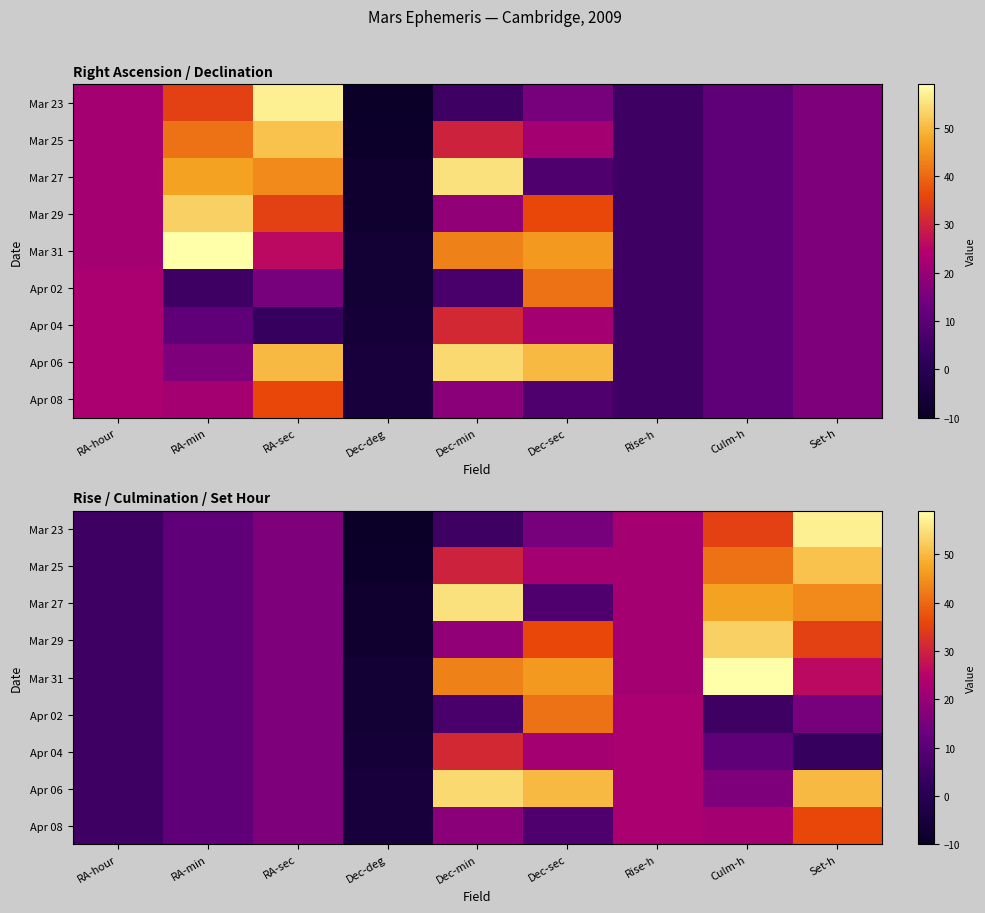

List the series in order of their peak value, lowest first.

Apr 04, Apr 08, Apr 02, Mar 25, Mar 29, Apr 06, Mar 27, Mar 23, Mar 31